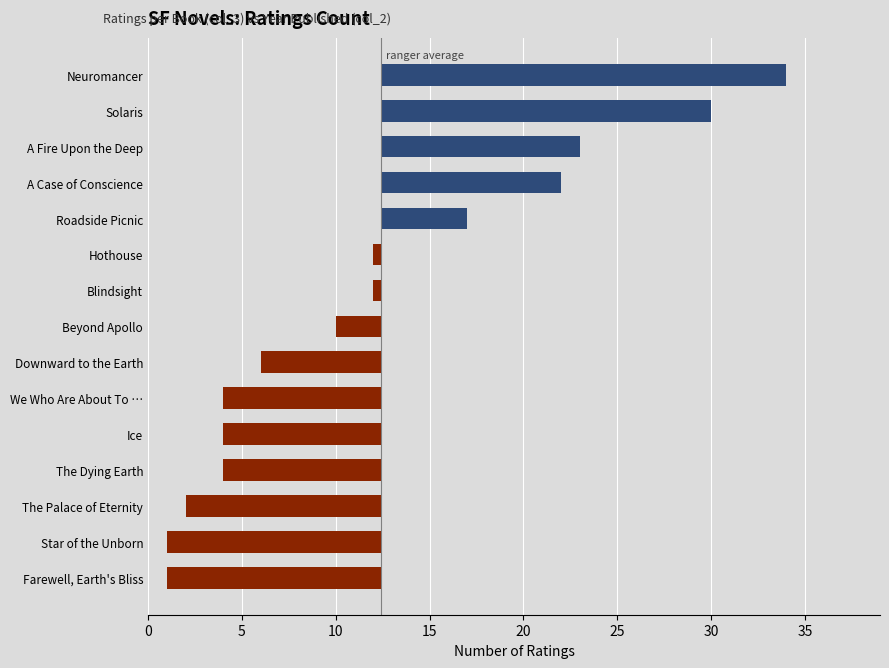

How many categories are shown in the chart?

15